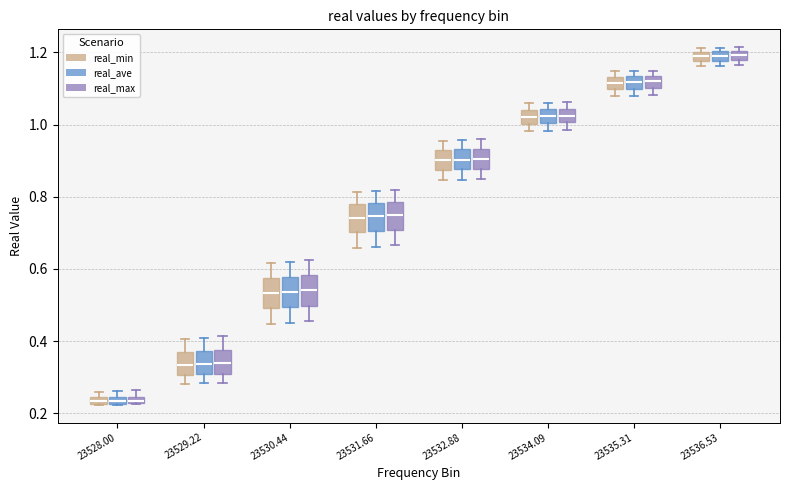

Where is the upper edge of the box for 23534.09 (real_min) on the y-axis? The values are not printed on the chart, so give them approximately, as read against the axis.

1.04